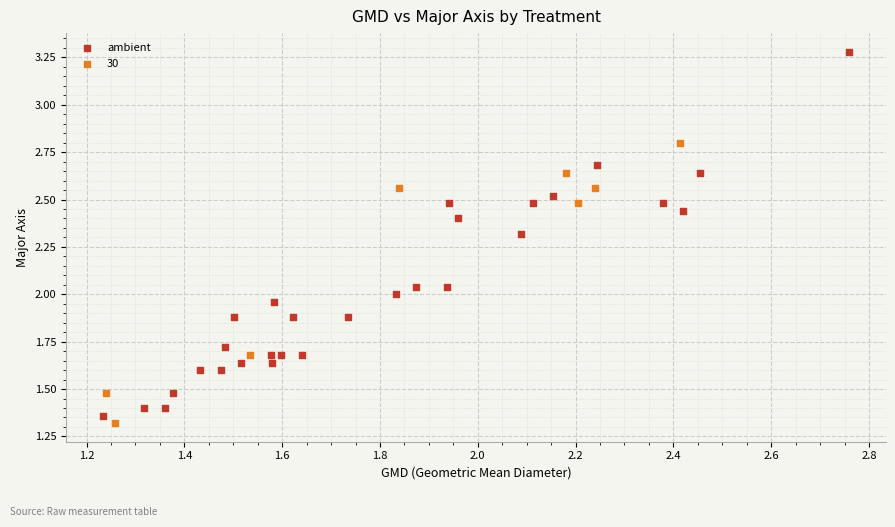

Which series has the largest Y range (max minus min)?

ambient